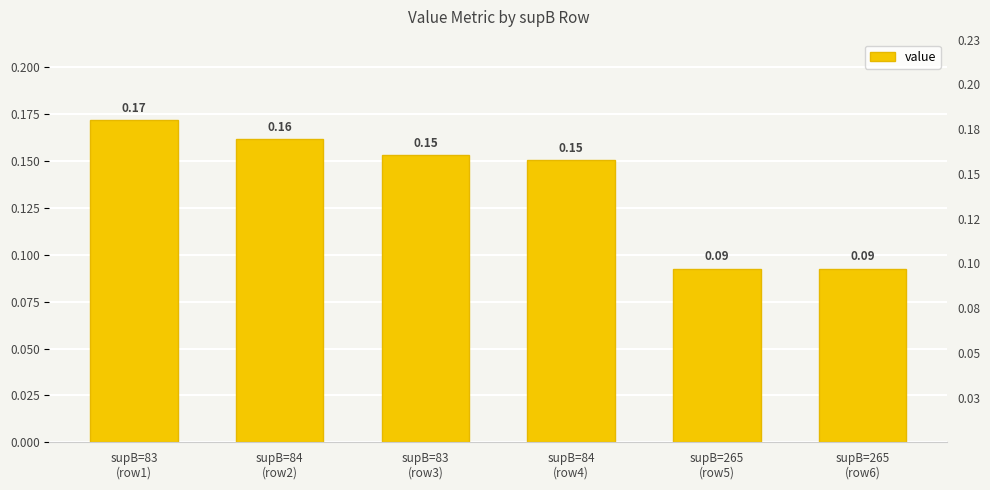

What is the difference between the second highest and minimum values?

0.1